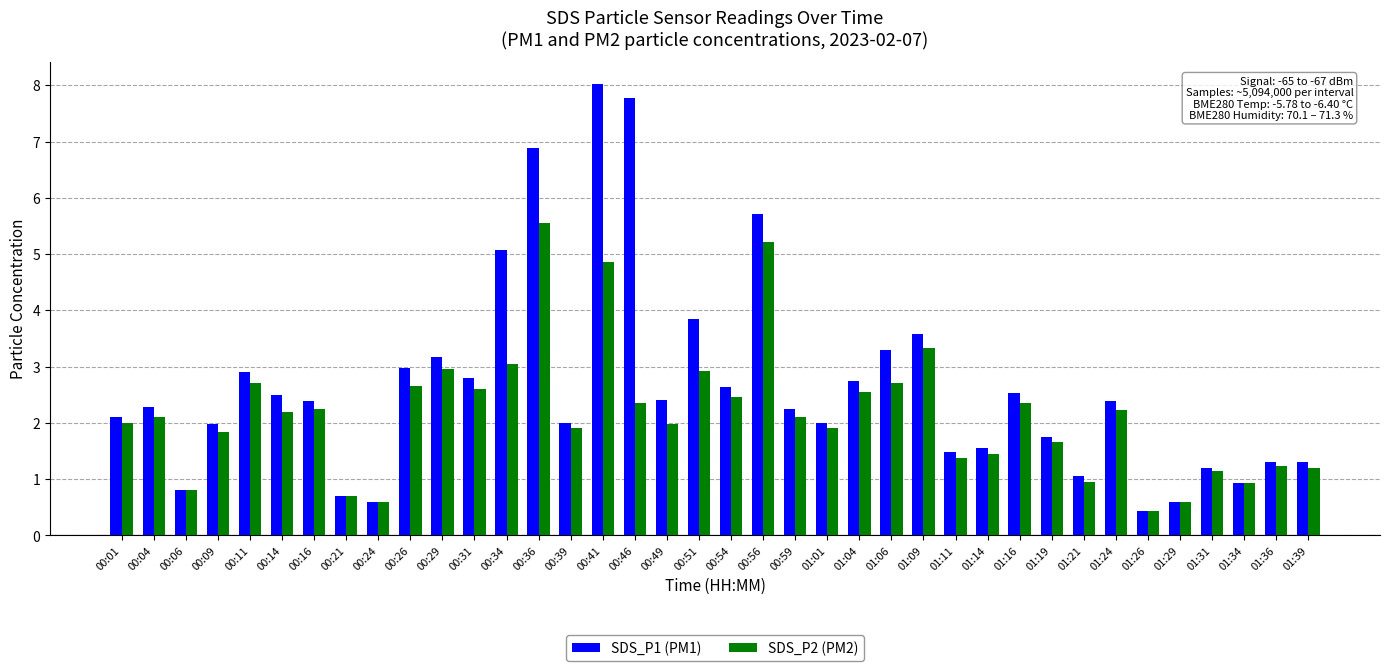

True or false: SDS_P1 (PM1) has a value of 2.9 at 00:11.

True